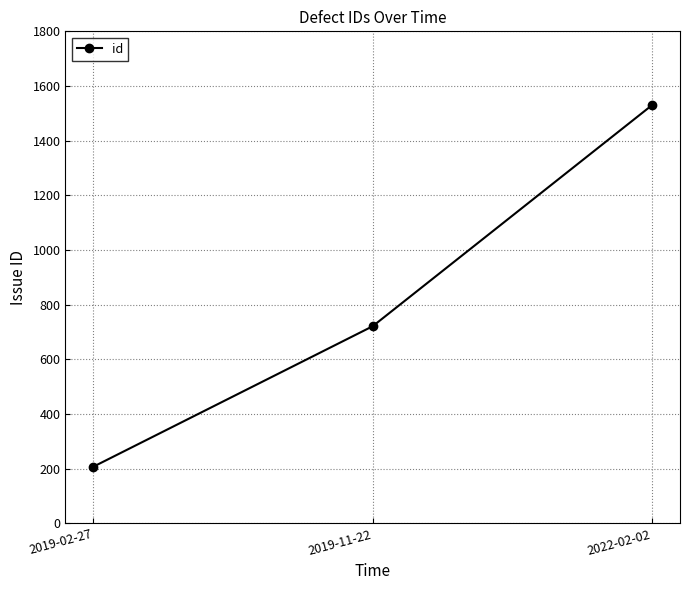

Reading left to right, list all the values displayed in this chart.

207	721	1530